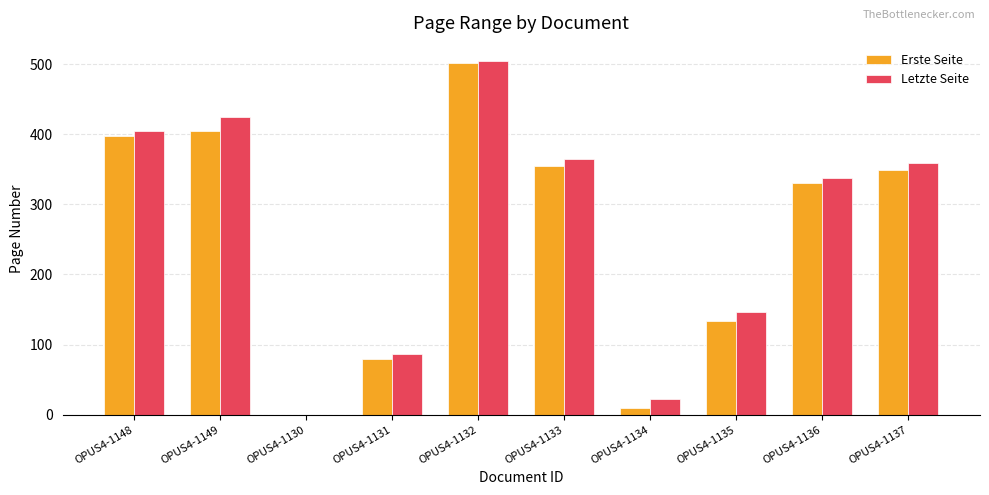

Between OPUS4-1130 and OPUS4-1135, which series saw the biggest shift?

Letzte Seite